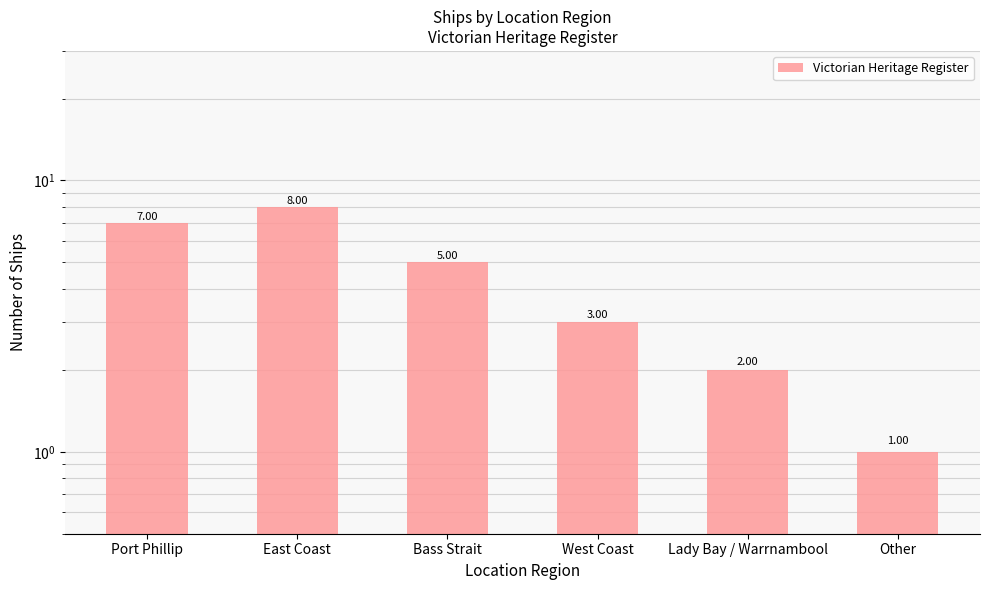

Reading left to right, list all the values displayed in this chart.

7	8	5	3	2	1